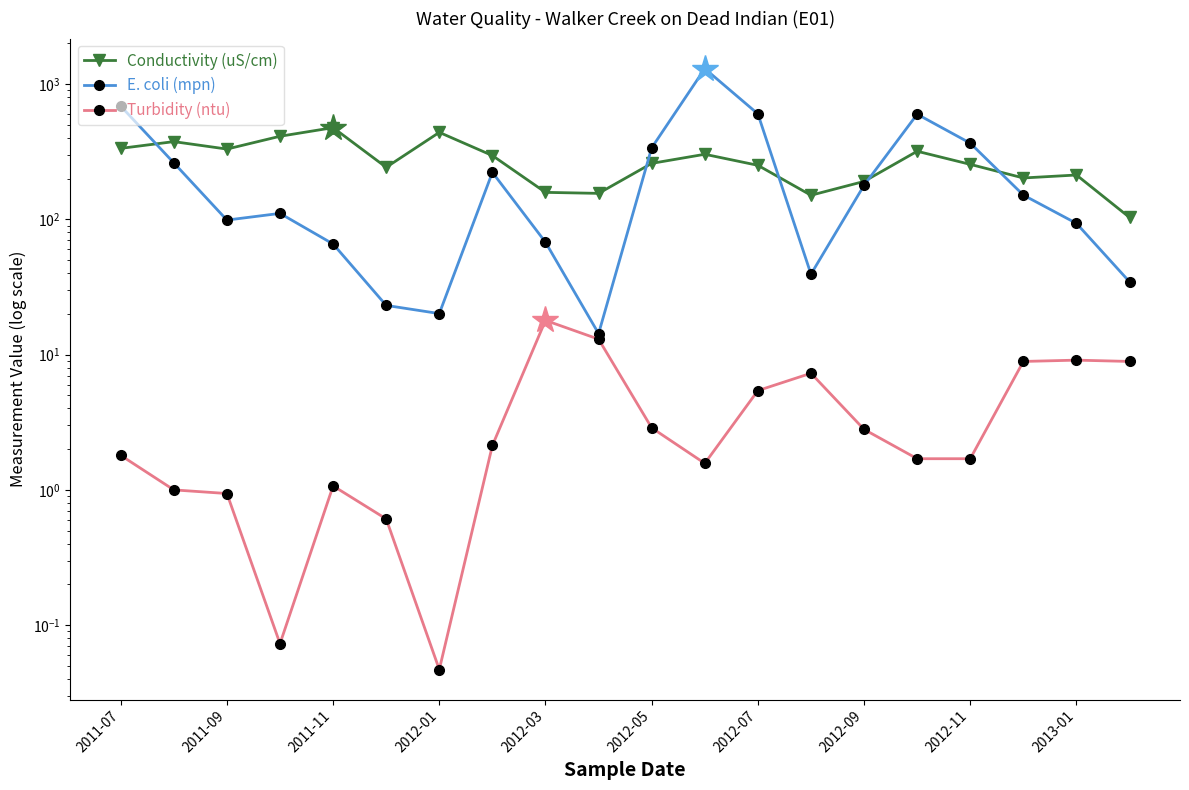

True or false: Turbidity (ntu) and E. coli (mpn) intersect in this chart.

False